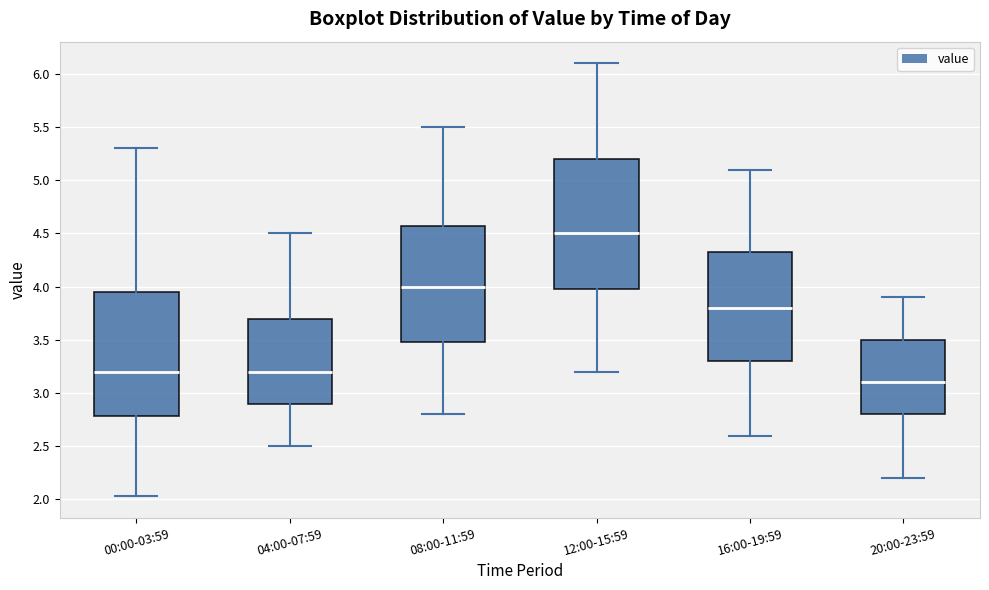

Comparing the boxes themselves (not the whiskers), which one is the tallest?

12:00-15:59